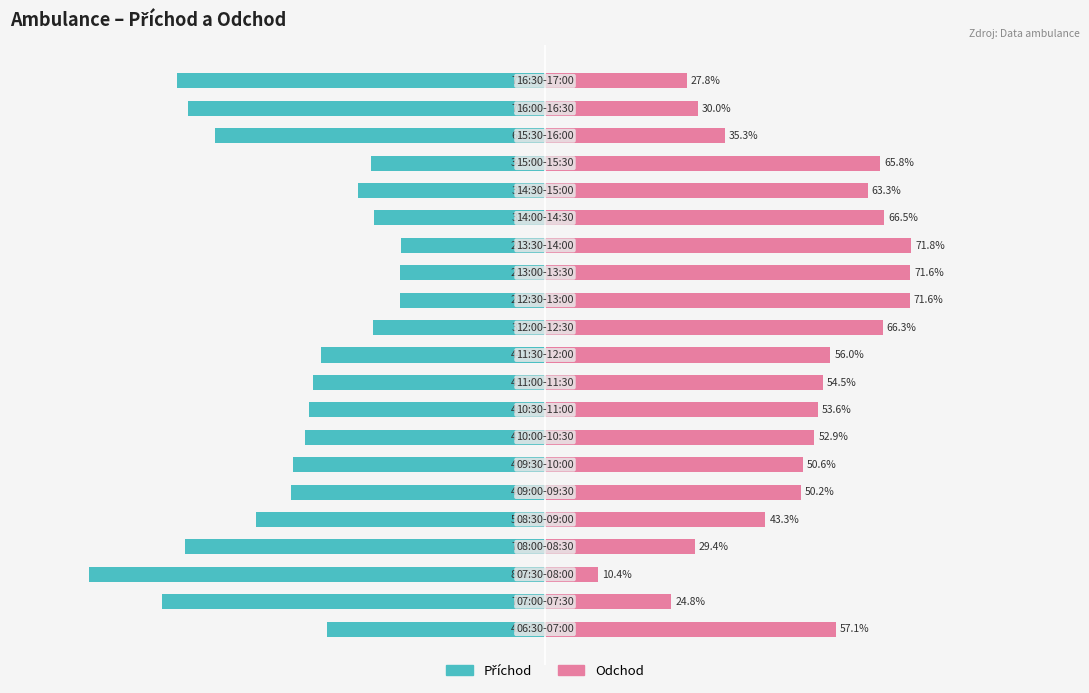

Count the number of data series in this chart.

2